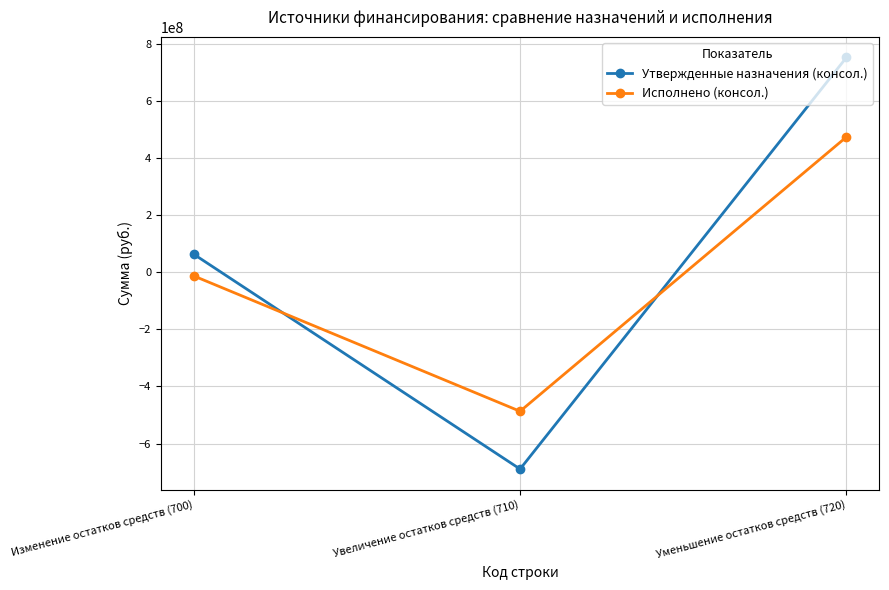

How many values in Исполнено (консол.) are above zero?

1